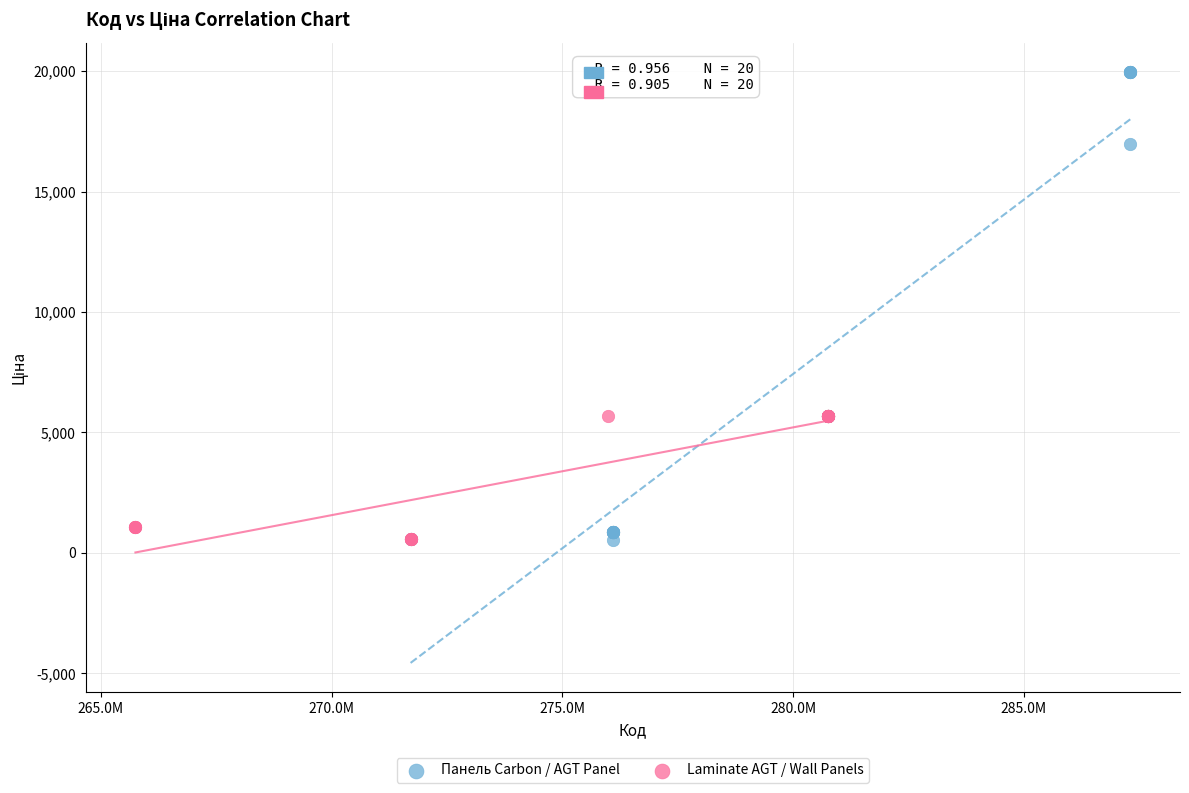

Which series contains the highest Y value?

Панель Carbon / AGT Panel